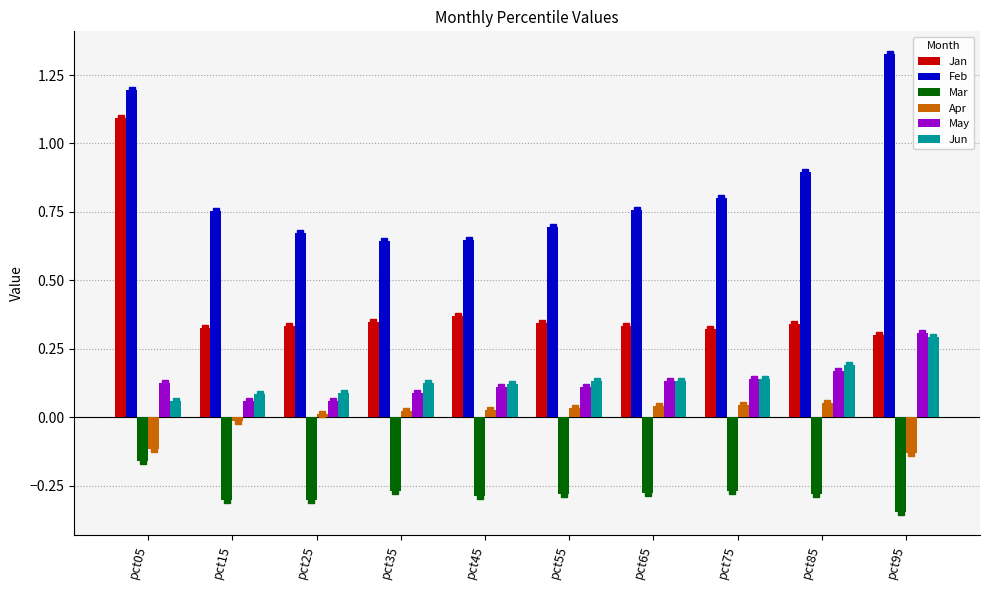

The value of Jun at pct95 is 0.1. True or false?

False